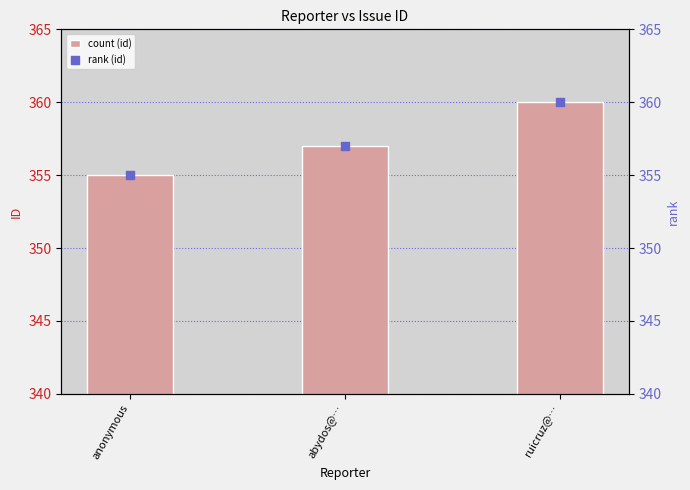

Which series has the largest total across all categories?

id